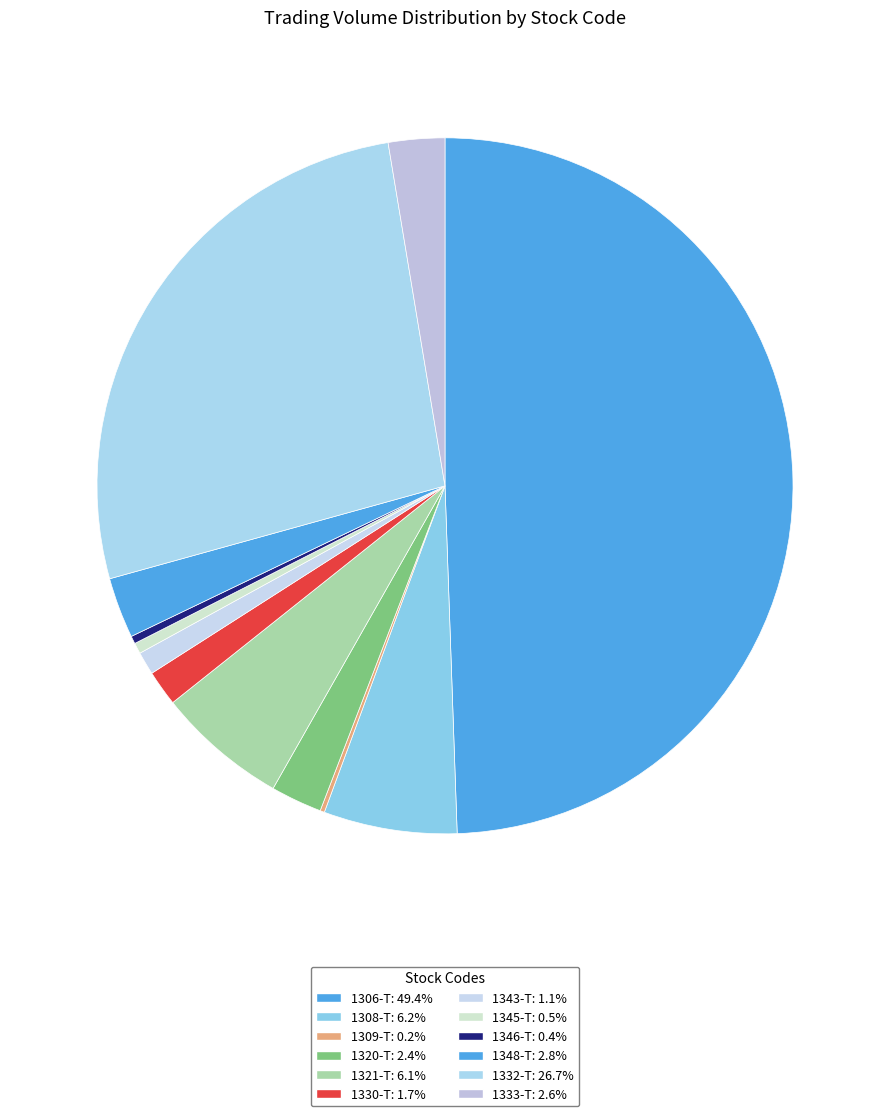

Rank the categories by value from highest to lowest.

1306-T, 1332-T, 1308-T, 1321-T, 1348-T, 1333-T, 1320-T, 1330-T, 1343-T, 1345-T, 1346-T, 1309-T